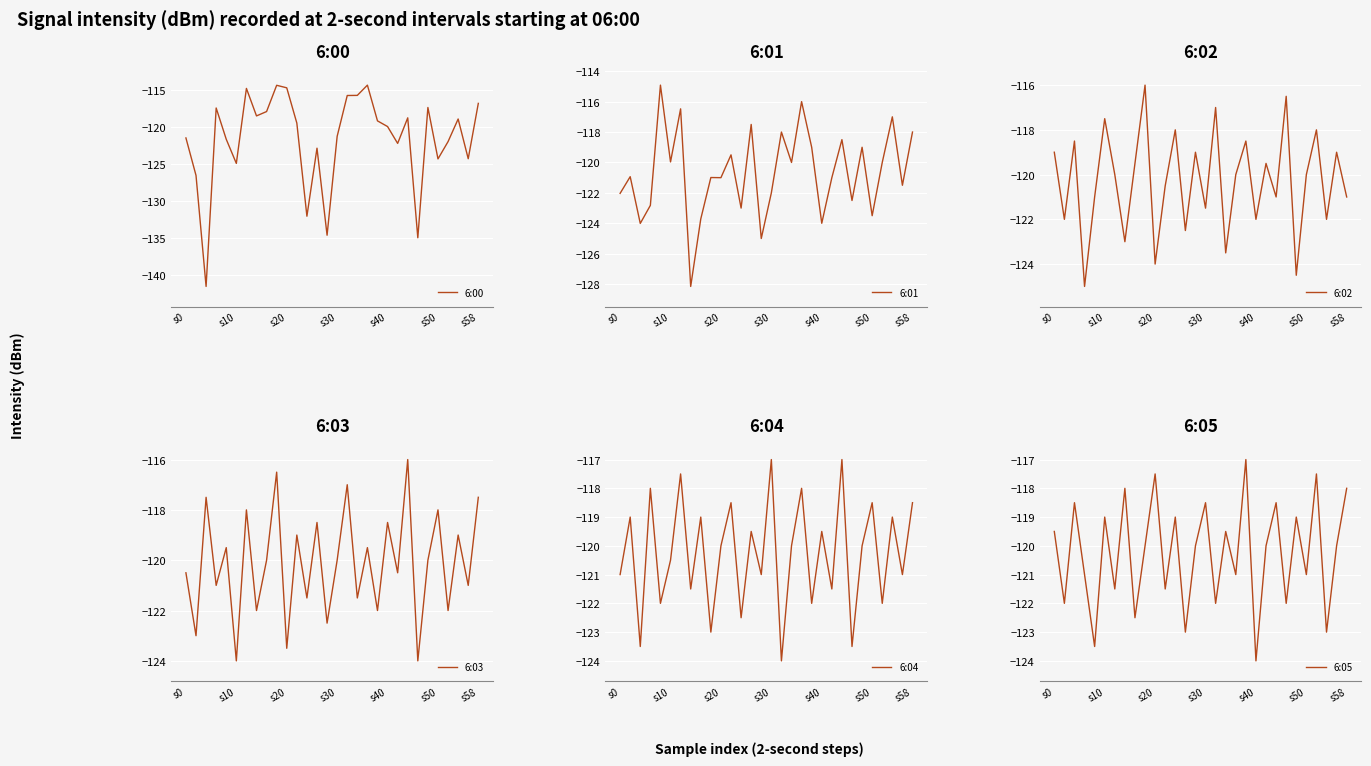

What is the highest value of the 6:00 series?

-114.3